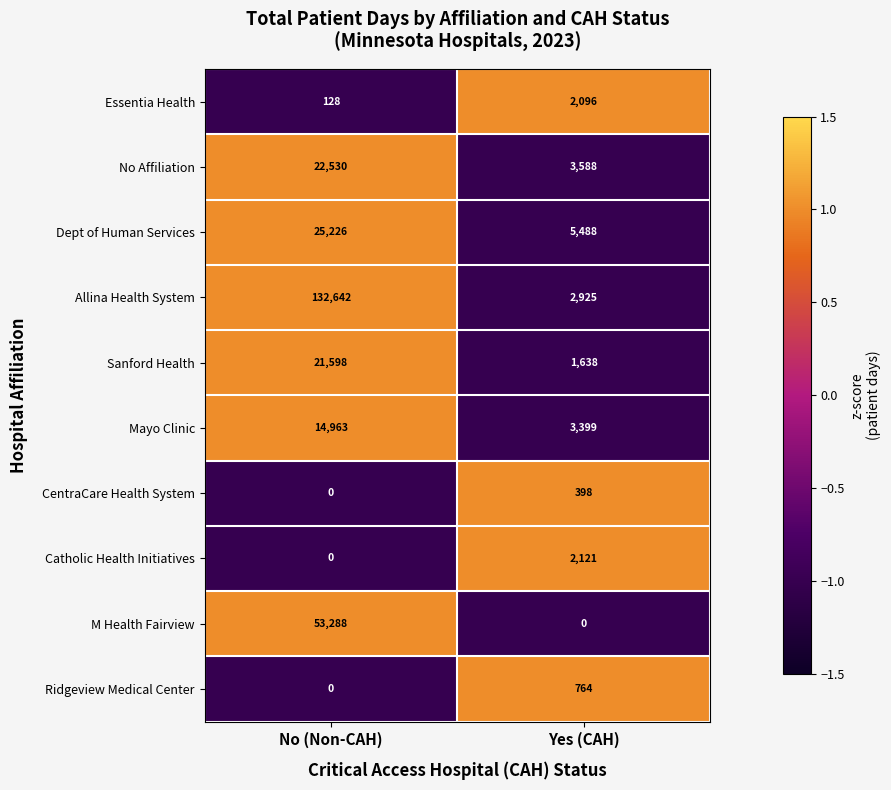

What is the approximate value of Essentia Health at Yes (CAH)?

2096